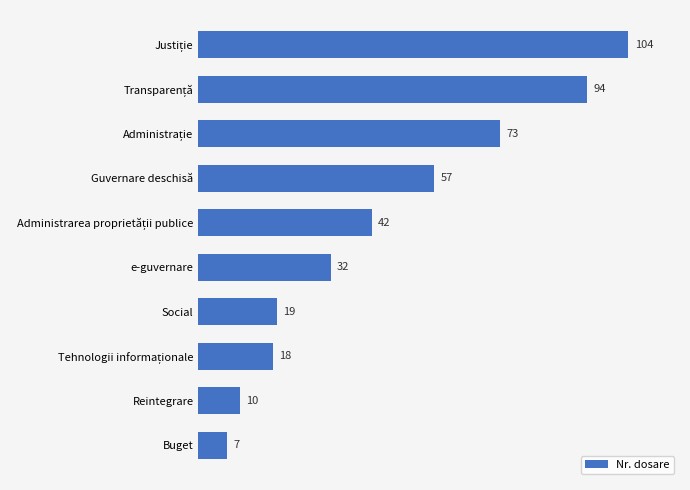

At which label is the value closest to 55?

Guvernare deschisă